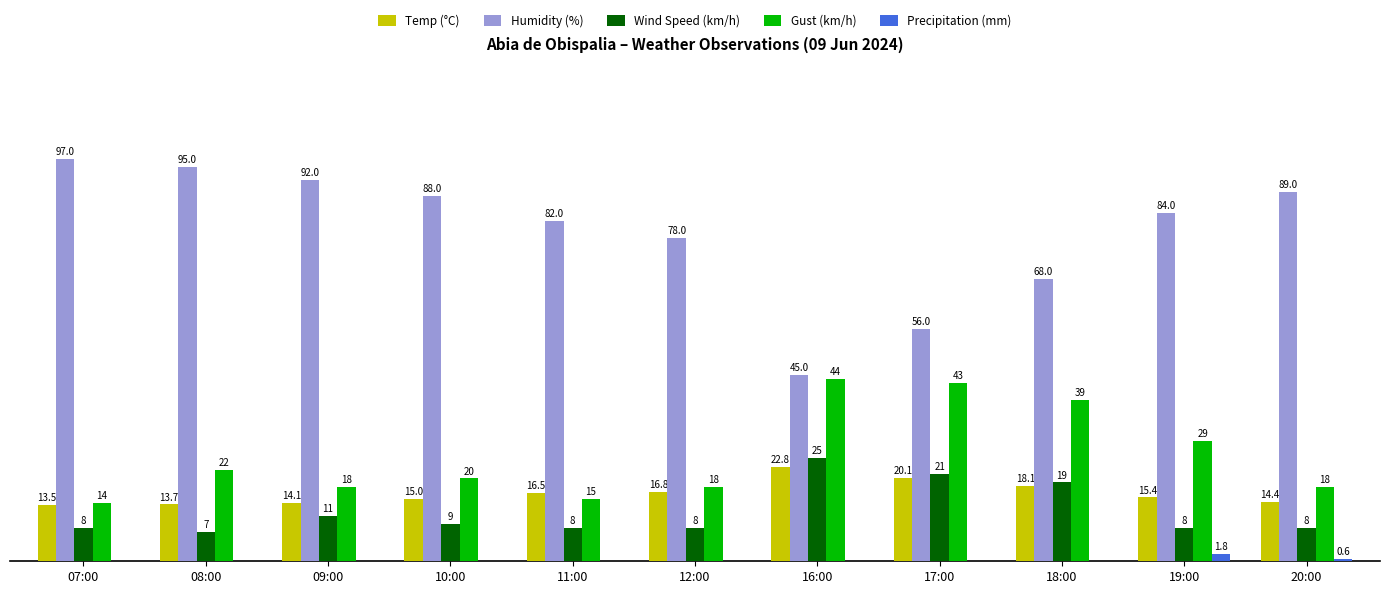

Which series changed the most between 12:00 and 18:00?

Gust (km/h)